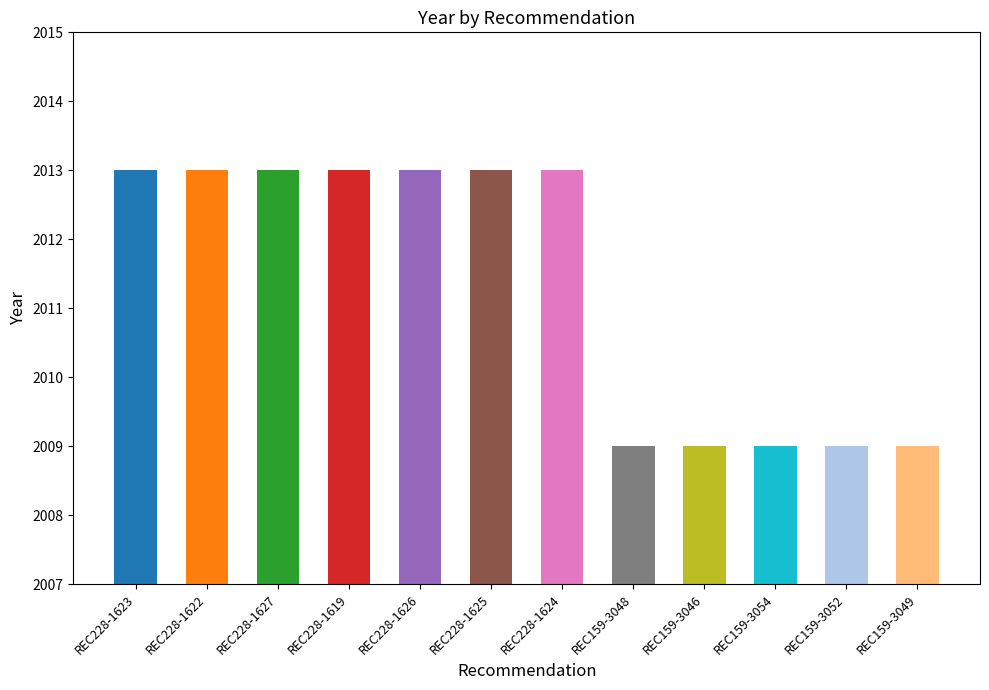

Which has a higher value, REC228-1626 or REC159-3052?

REC228-1626